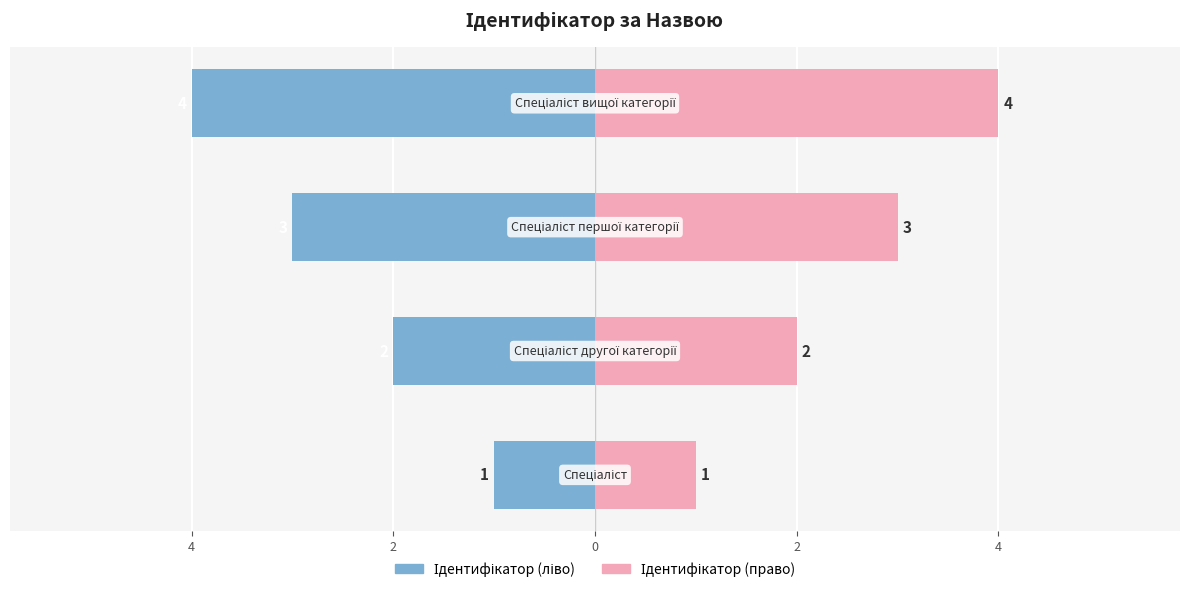

What is the value of the Ідентифікатор (ліво) bar at the 4th from the left?

-4